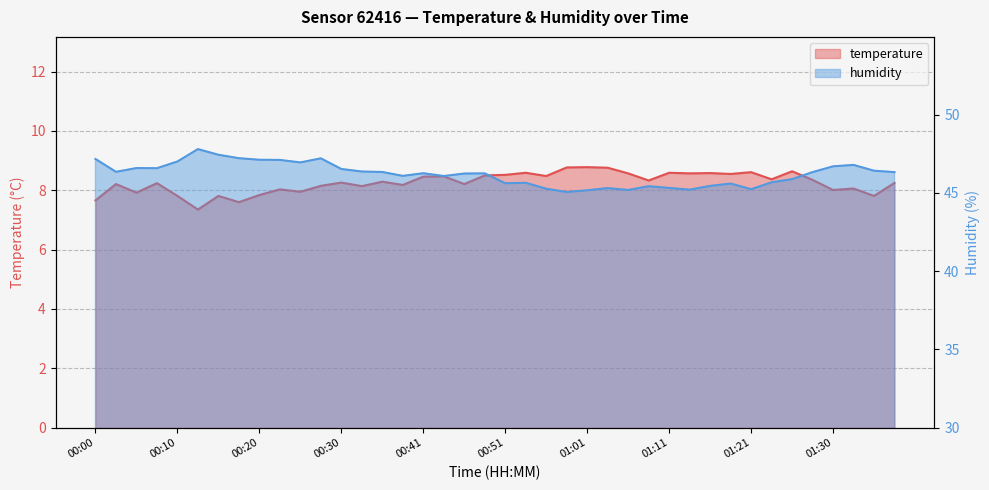

Rank the categories by temperature value from lowest to highest.

00:13, 00:17, 00:00, 00:10, 00:15, 01:35, 00:20, 00:05, 00:25, 01:30, 00:23, 01:33, 00:33, 00:28, 00:38, 00:03, 00:46, 00:08, 01:38, 00:30, 00:36, 01:08, 01:28, 01:23, 00:41, 00:43, 00:56, 00:48, 00:51, 01:18, 01:06, 01:13, 01:16, 00:53, 01:11, 01:21, 01:26, 01:03, 00:58, 01:01